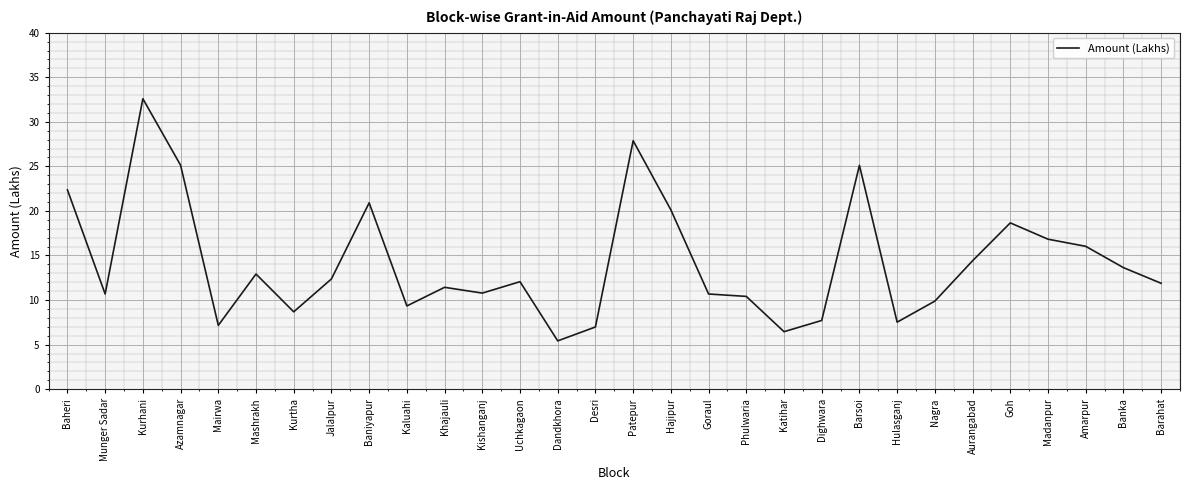

What is the approximate value at Aurangabad?

14.4